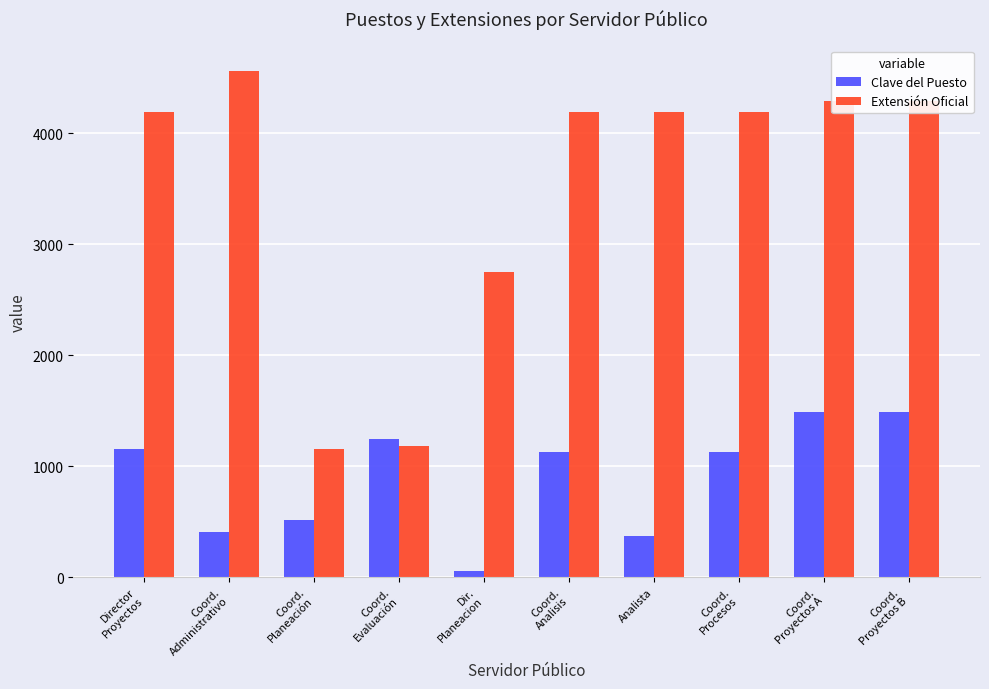

What is the sum of all Clave del Puesto values?

8989